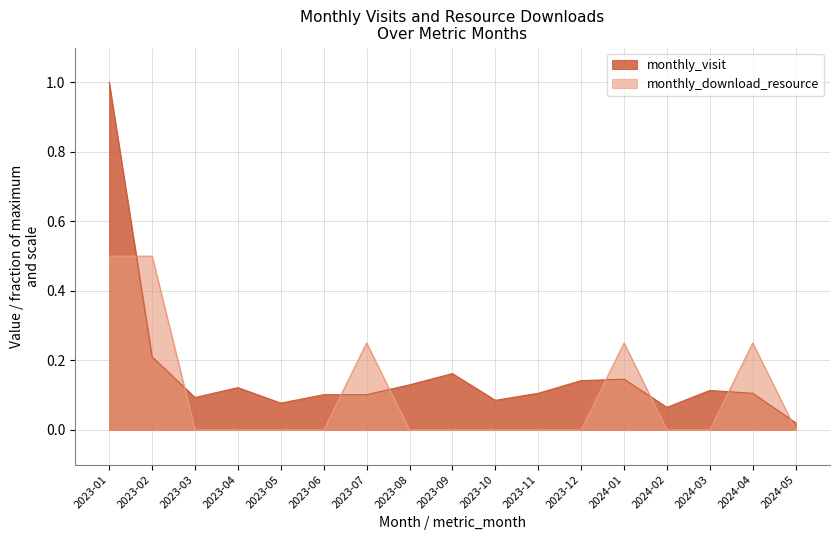

What is the average value of the monthly_download_resource series?

0.1